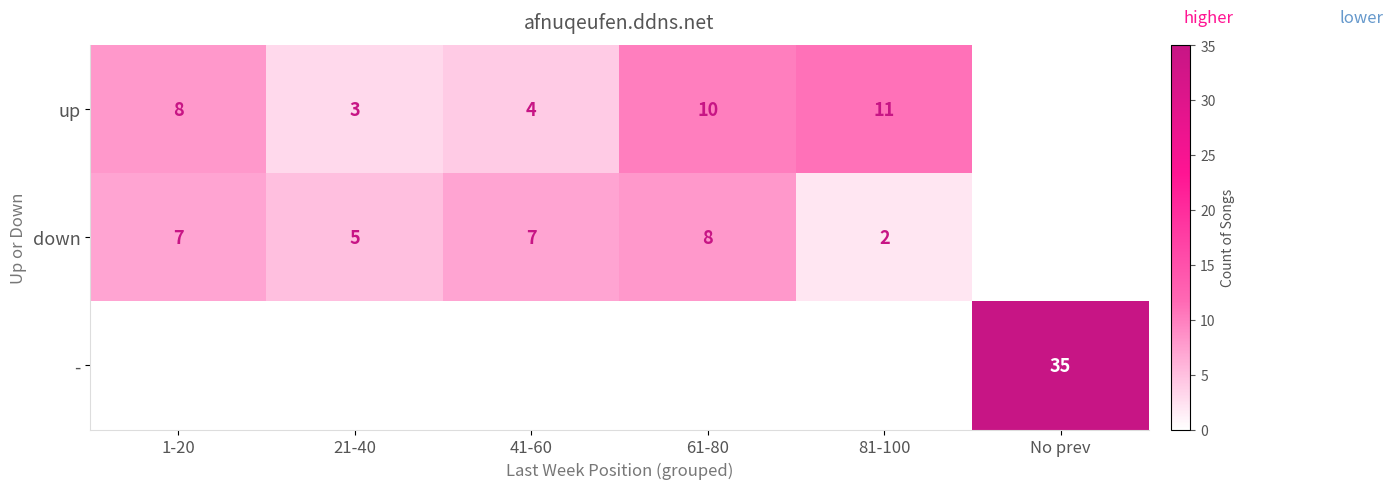

Is it true that - equals 23 at No prev?

False